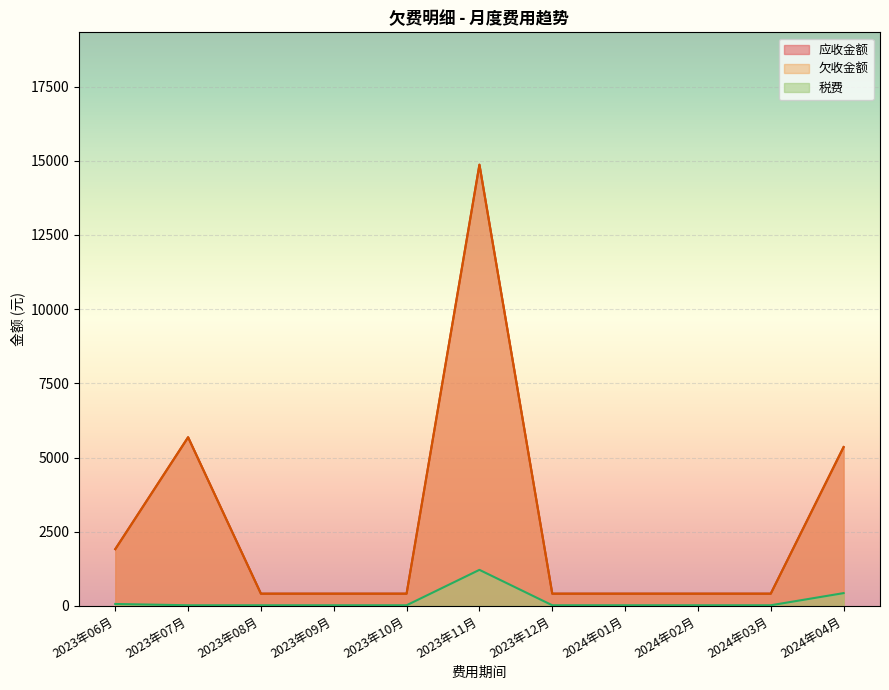

At how many categories does at least one series exceed 4364?

3